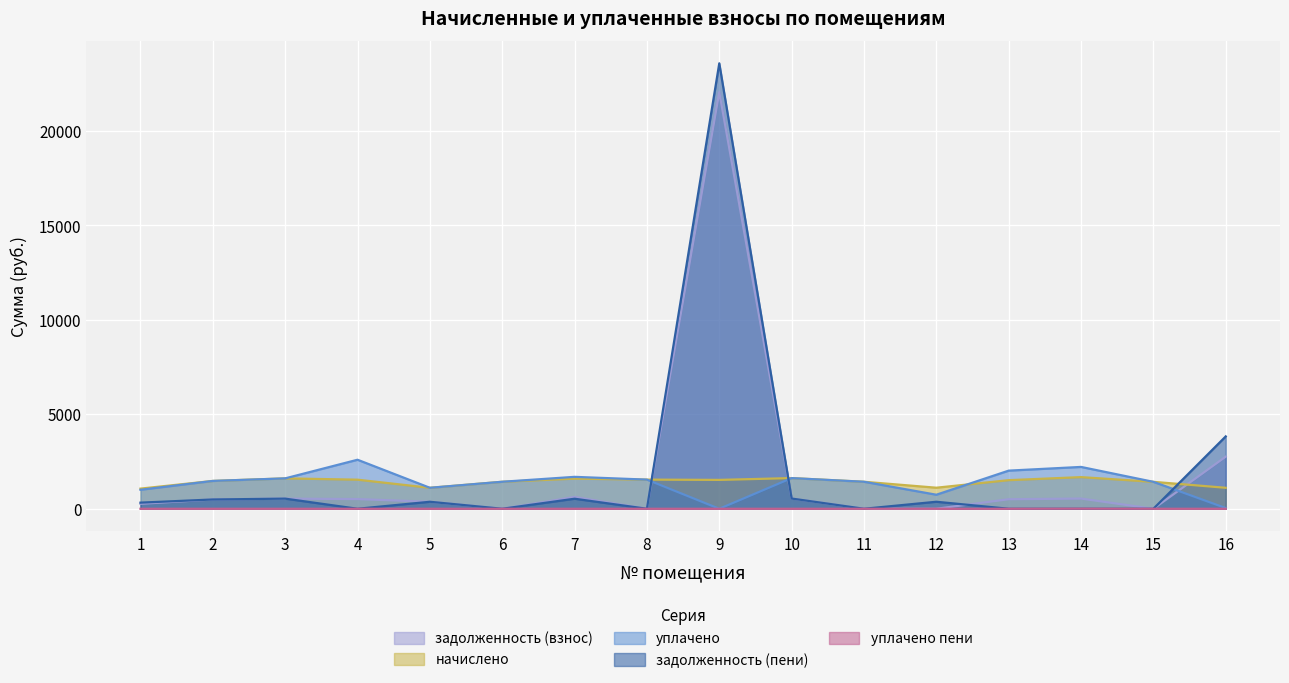

What is the difference between the highest and lowest values at 6?

1429.7